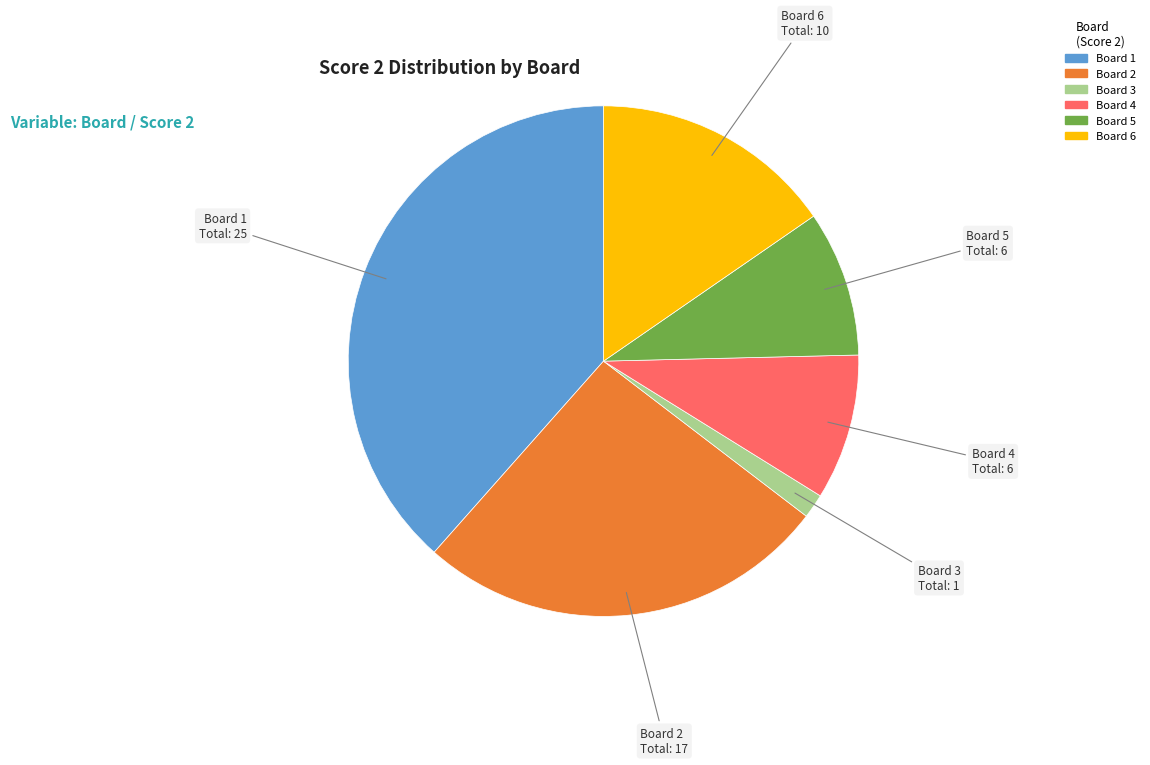

Is there any slice that represents more than half of the pie?

No